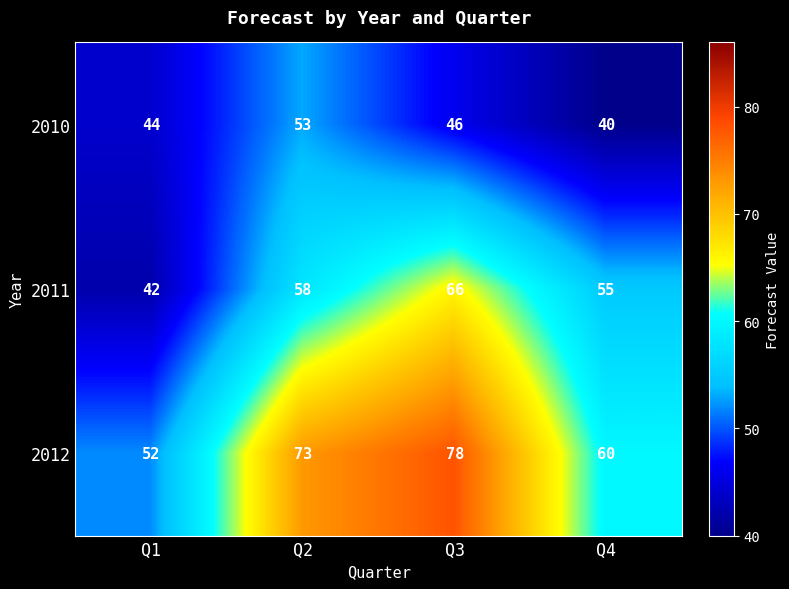

What is the sum of the 2012 values at Q1 and Q2?

125